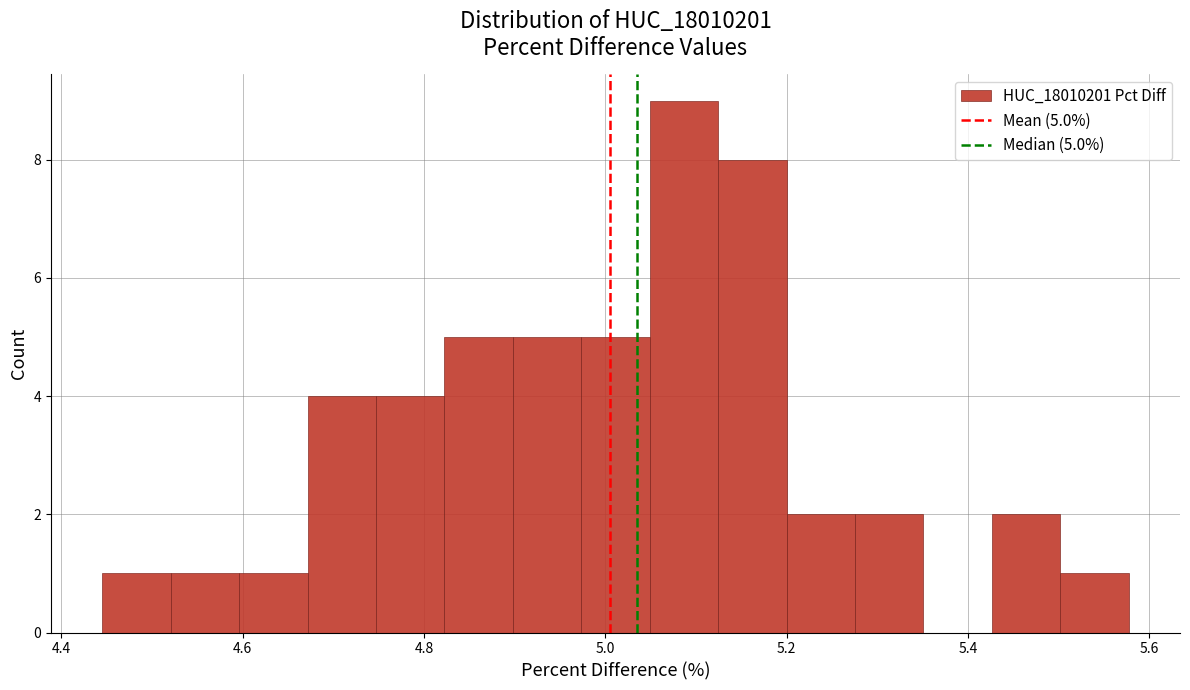

Around what value on the x-axis is the tallest bar? Give the approximate position of its centre, as read against the axis.

5.08